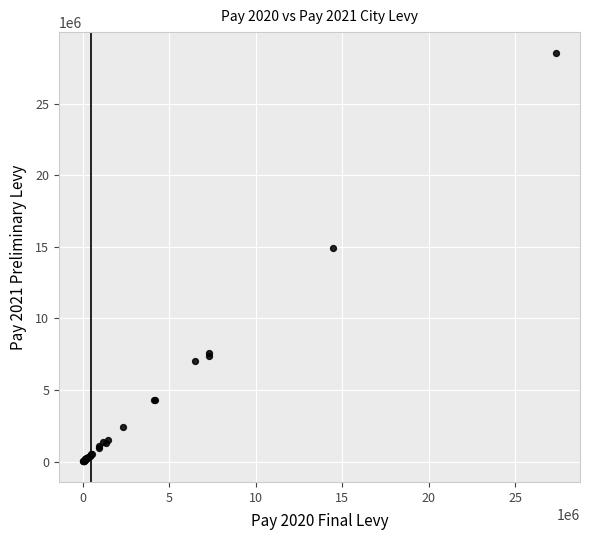

What Y value in the scatter plot is closest to 14291390?

14946945.0